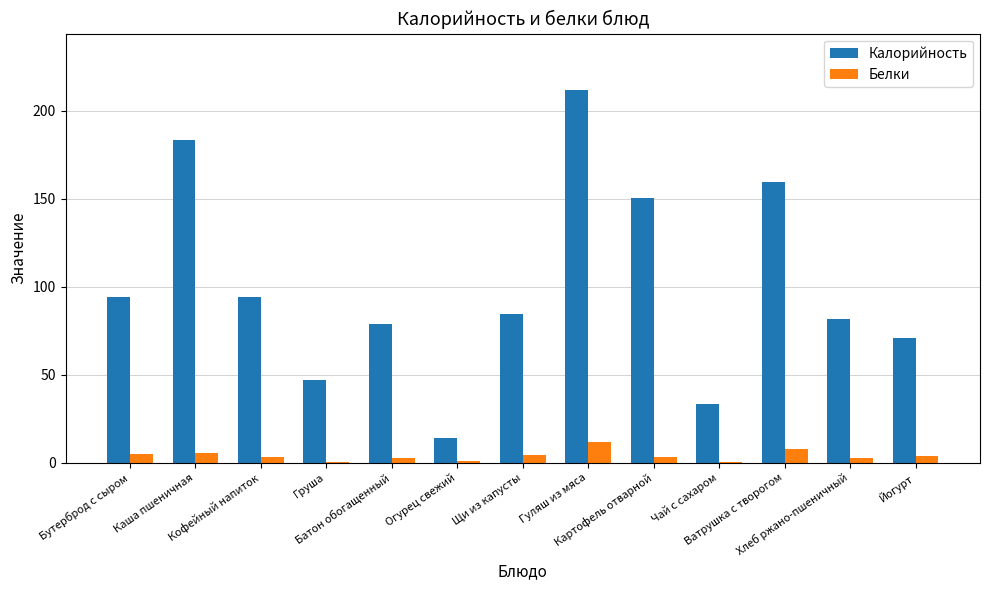

What is the sum of all Калорийность values?

1302.6